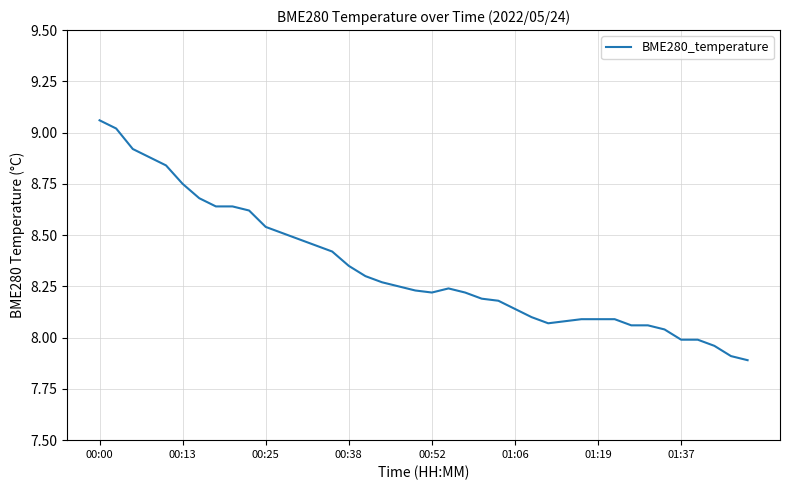

What is the difference between the second highest and minimum values?

1.1